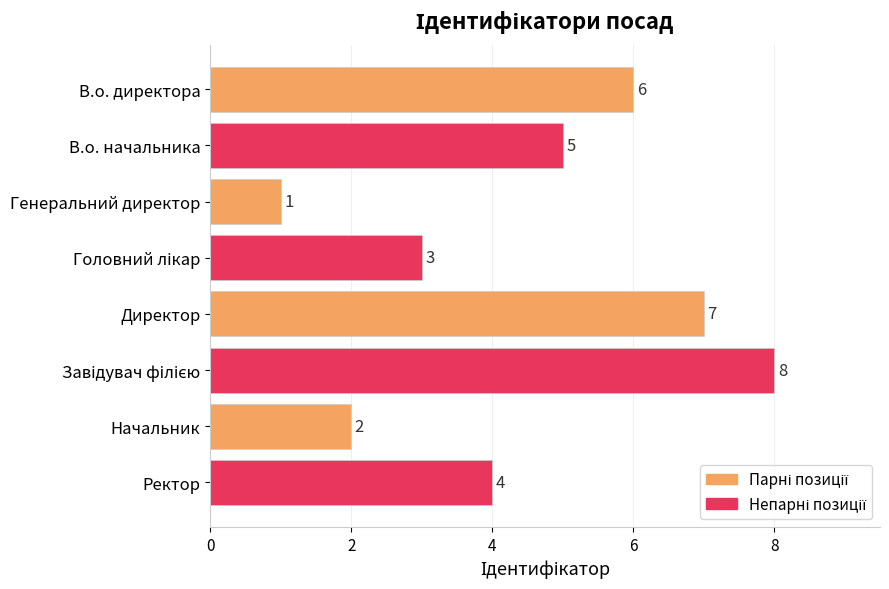

What is the greatest value displayed?

8